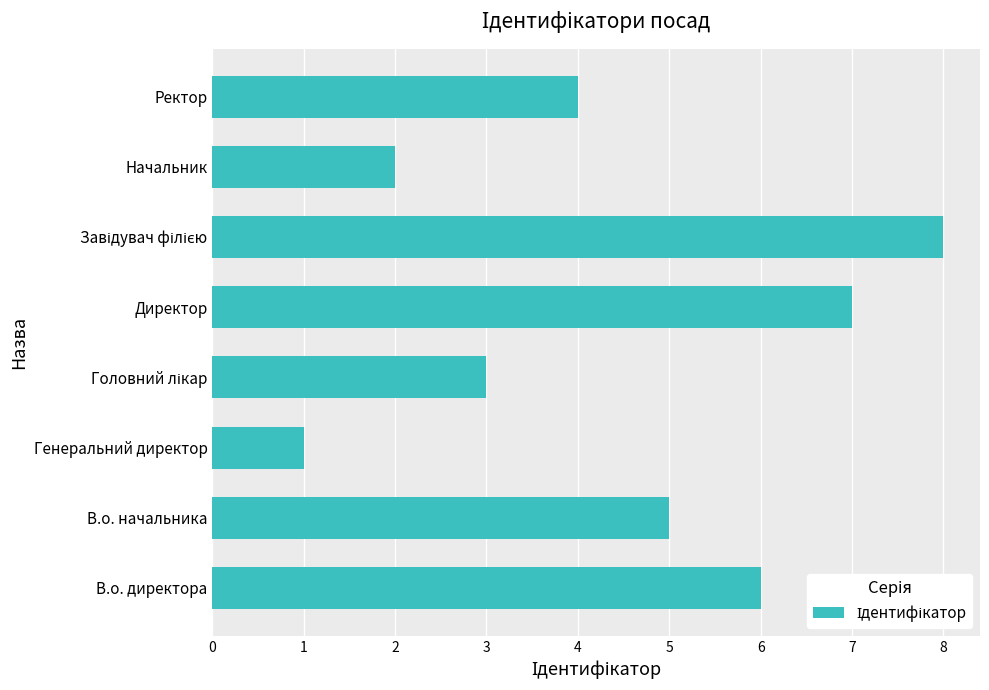

The chart shows a value of 7 at Ректор. True or false?

False